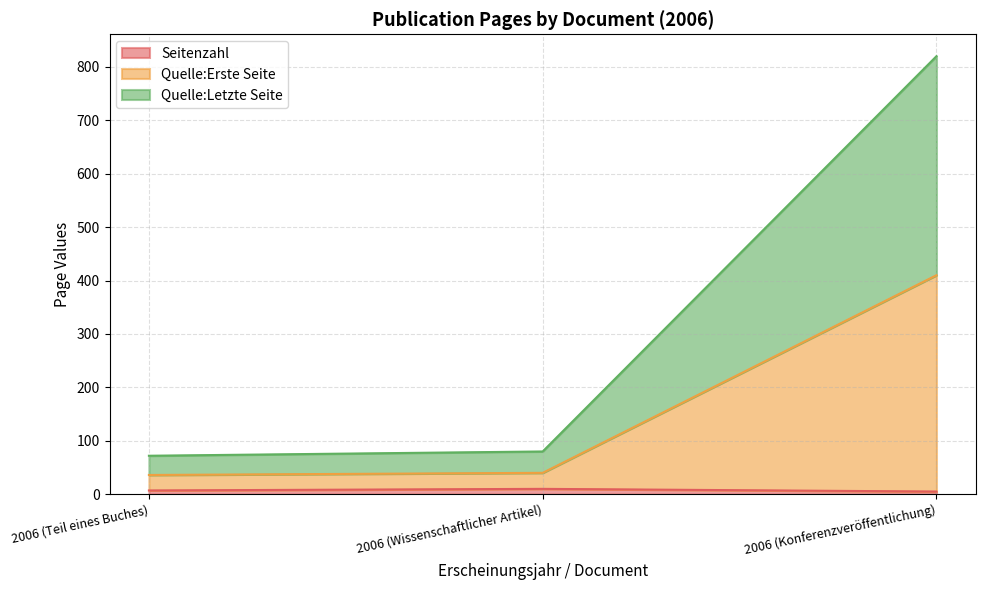

List the series in order of their peak value, lowest first.

Seitenzahl, Quelle:Erste Seite, Quelle:Letzte Seite